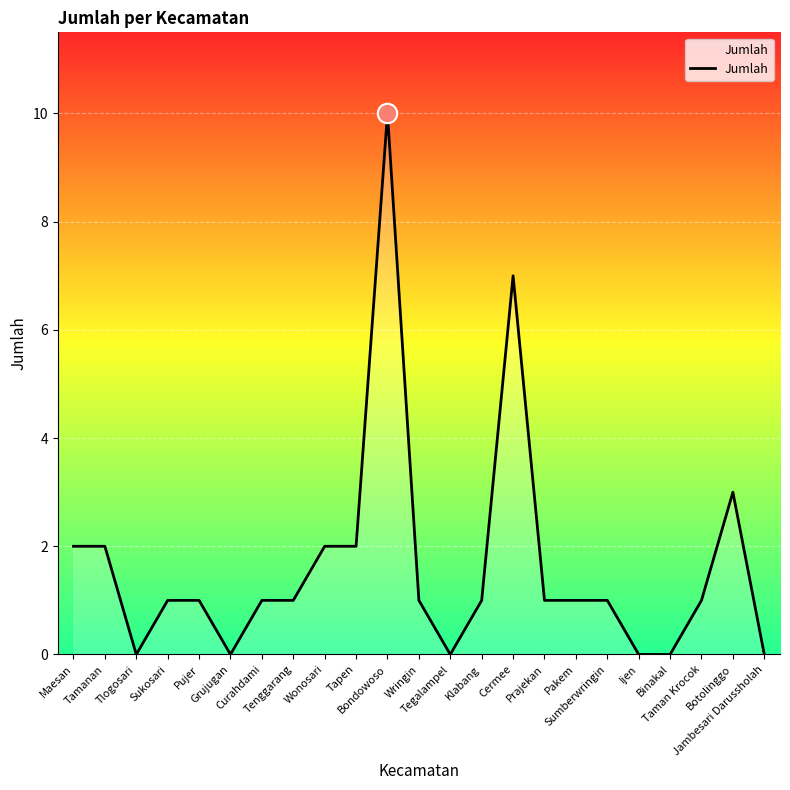

How many categories are shown in the chart?

23